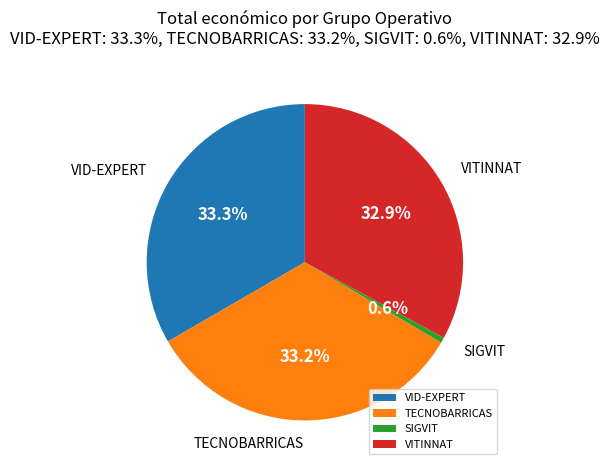

Which category has the smallest portion of the pie?

SIGVIT